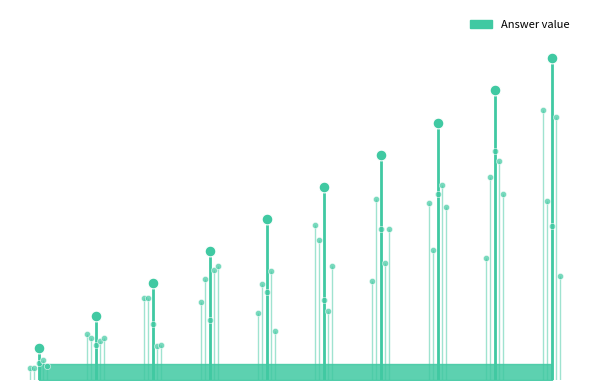

Which has a higher value, 9 or 6?

9